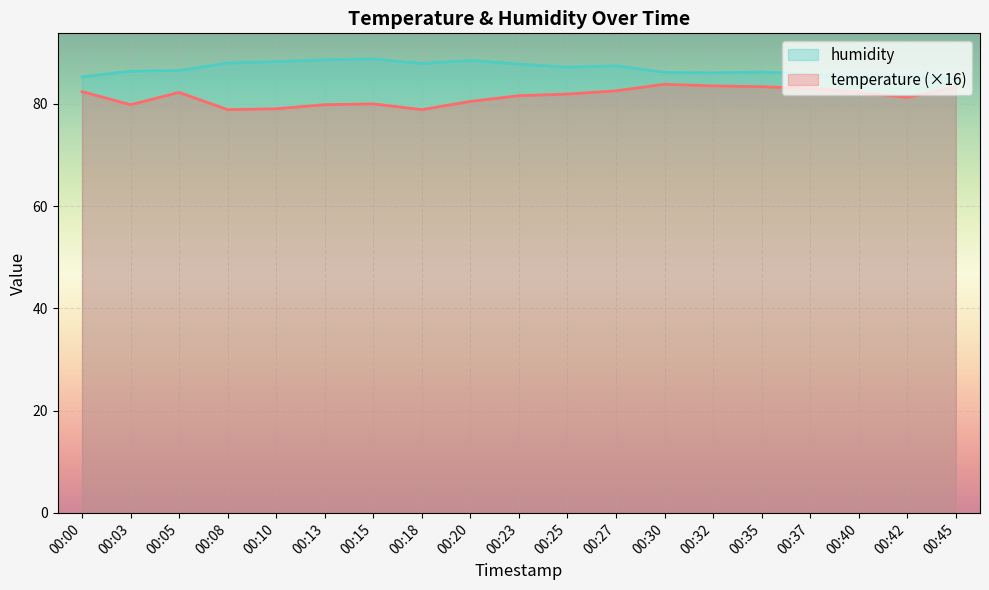

At which category is the sum across all series the highest?

00:27